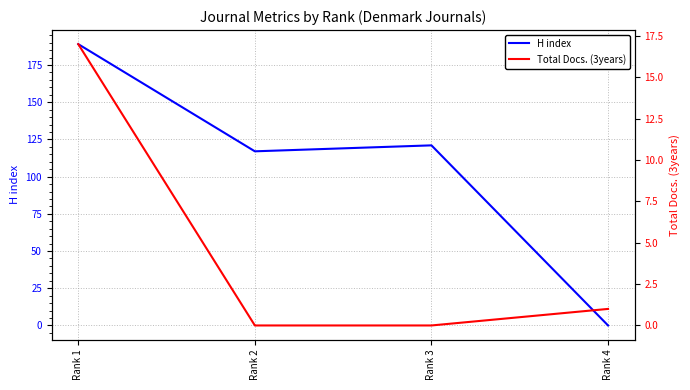

List the series in order of their overall mean, highest first.

H index, Total Docs. (3years)